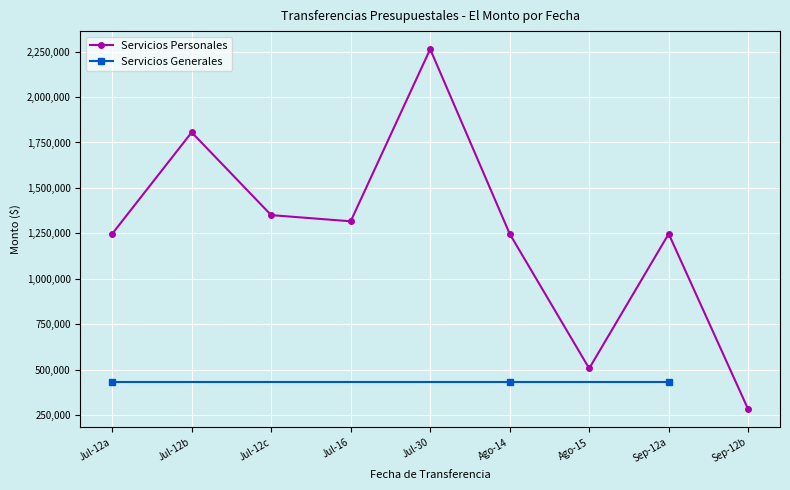

How many points are higher than both their immediate neighbors (excluding endpoints)?

3